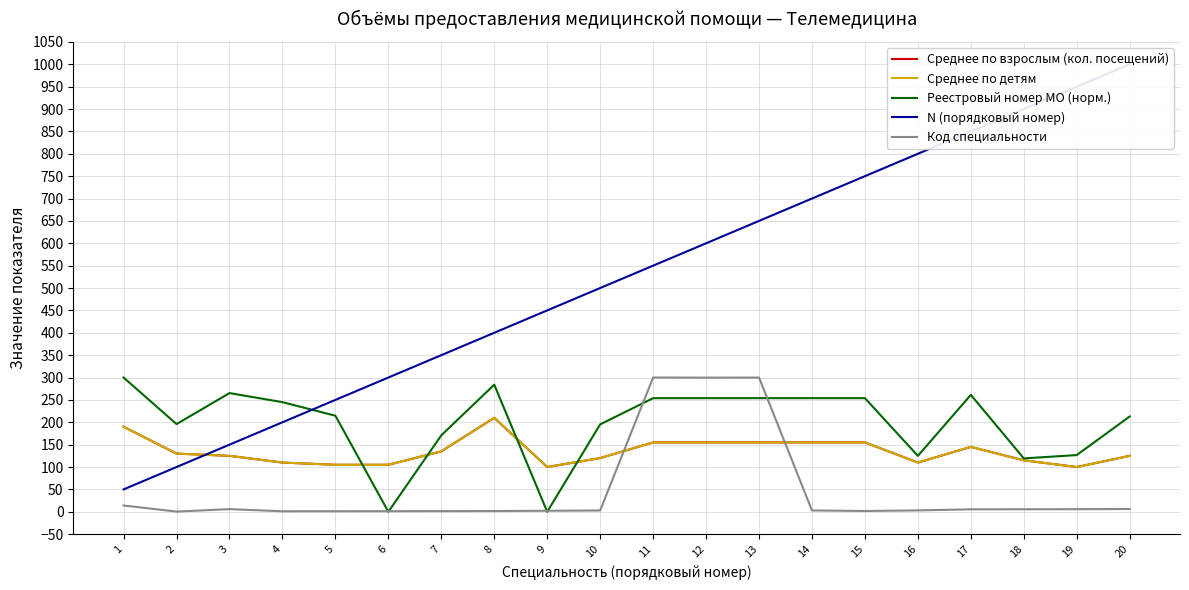

List the labels in order of Среднее по детям value, largest first.

8, 1, 11, 12, 13, 14, 15, 17, 7, 2, 3, 20, 10, 18, 4, 16, 5, 6, 9, 19